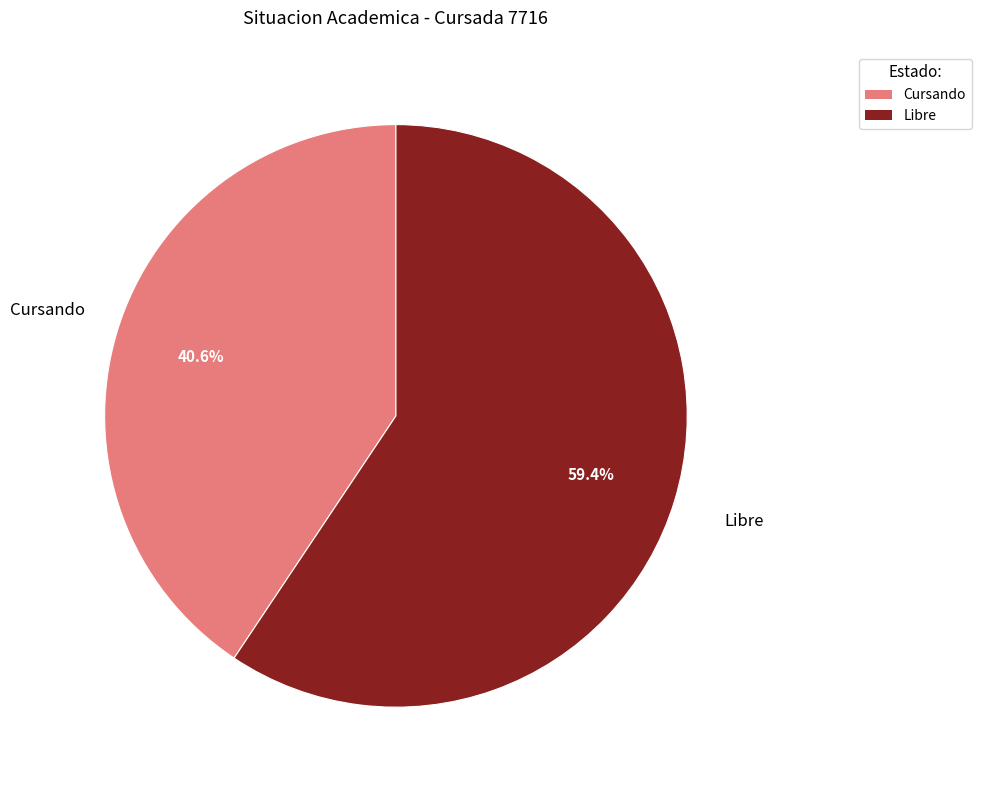

Is there any slice that represents more than half of the pie?

Yes